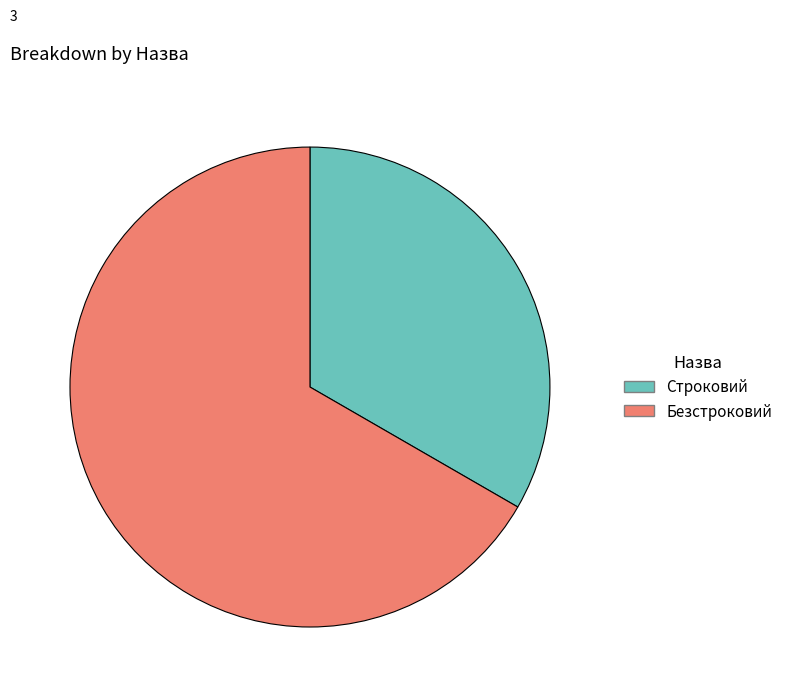

True or false: Строковий accounts for 33% of the total.

True